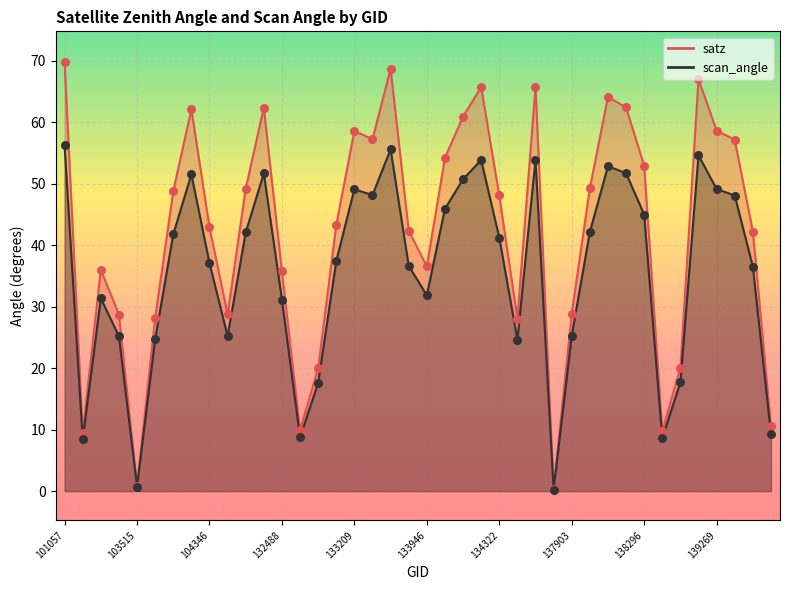

What are all the series names shown in the legend?

satz, scan_angle